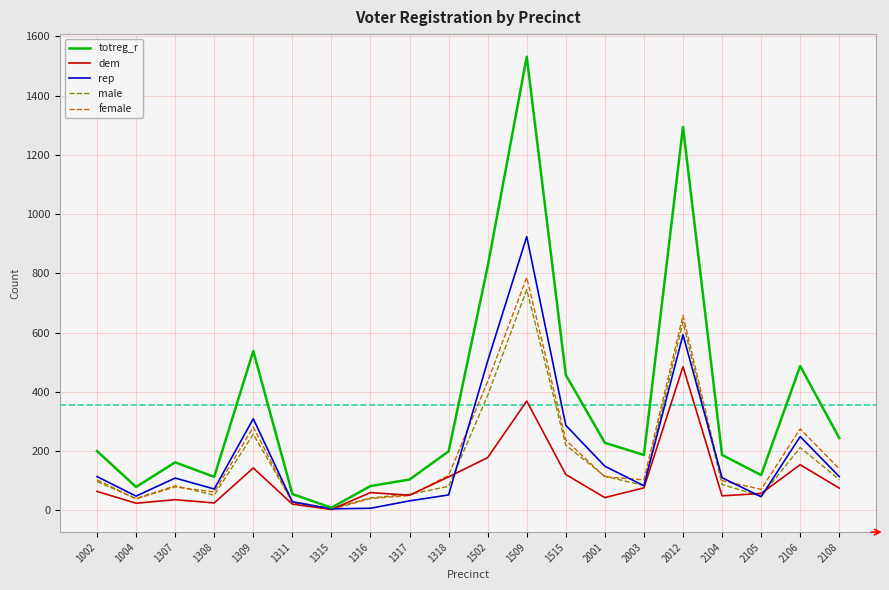

Is the value of rep at 1502 greater than the value of female at 2003?

Yes